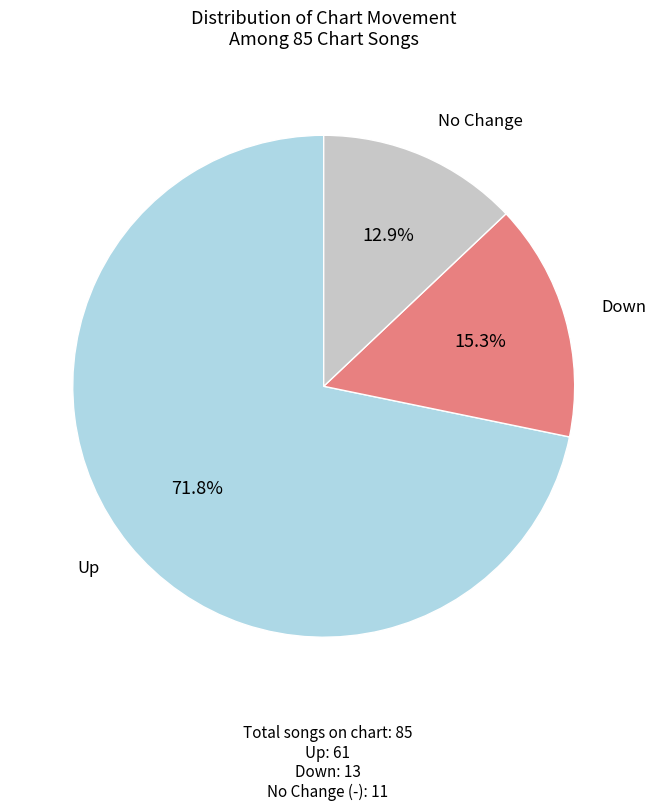

Does No Change account for over 50% of the chart?

No